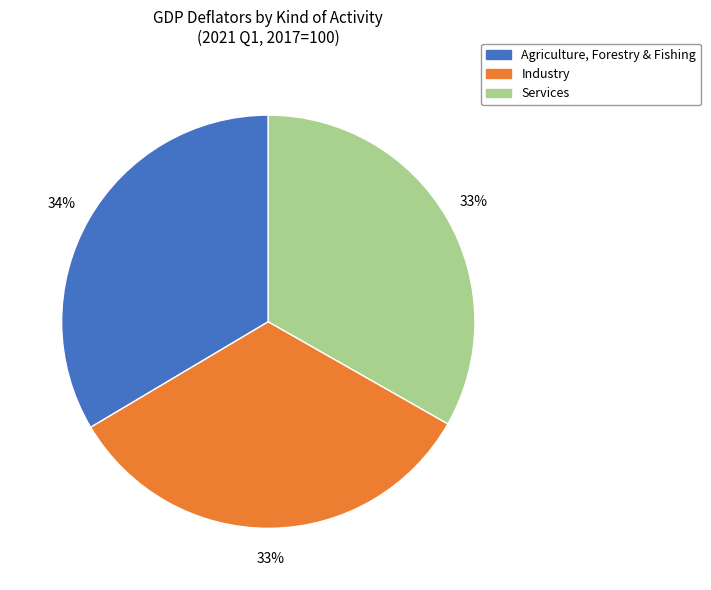

To the nearest percent, what is the average slice percentage?

33%